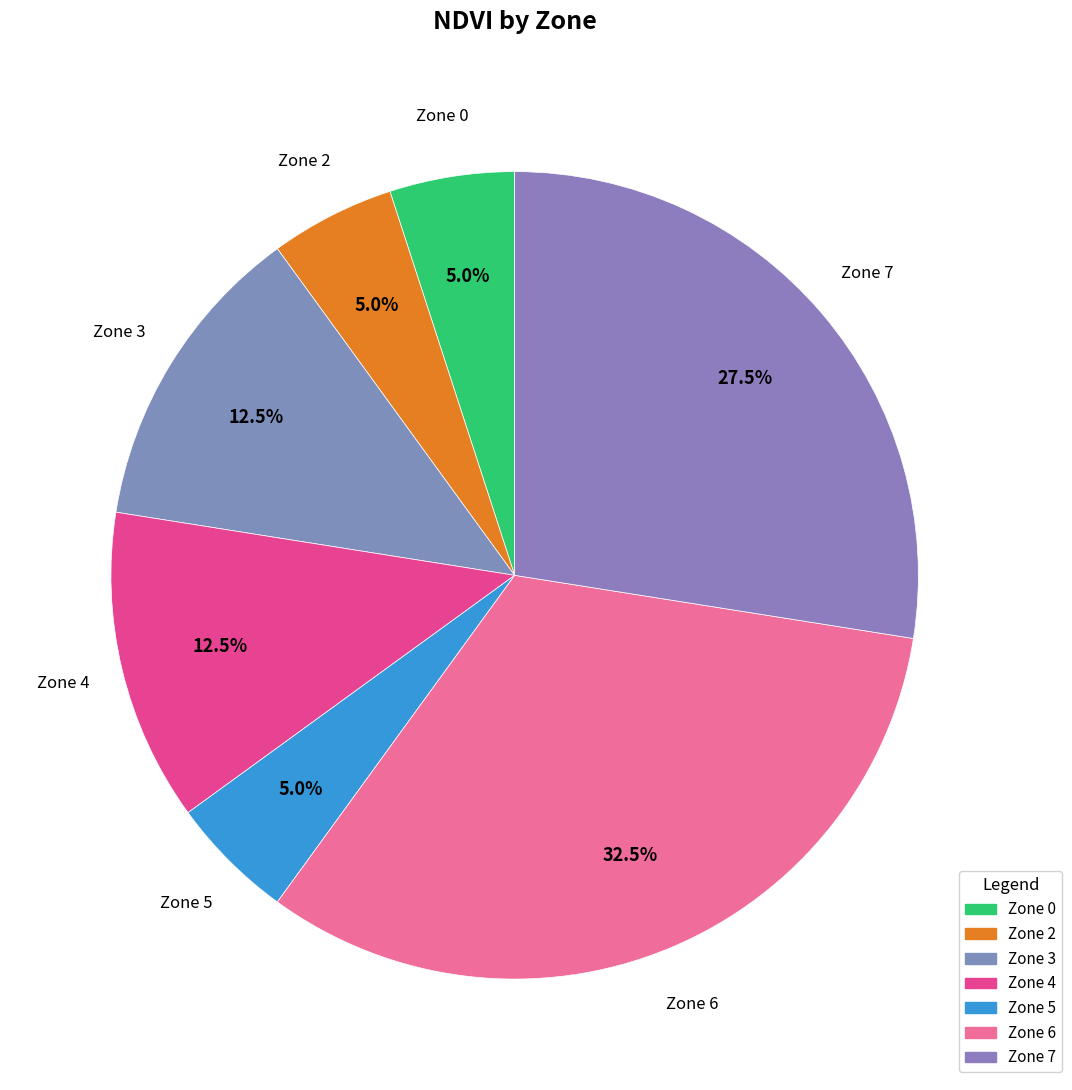

Is there a majority slice in this chart?

No